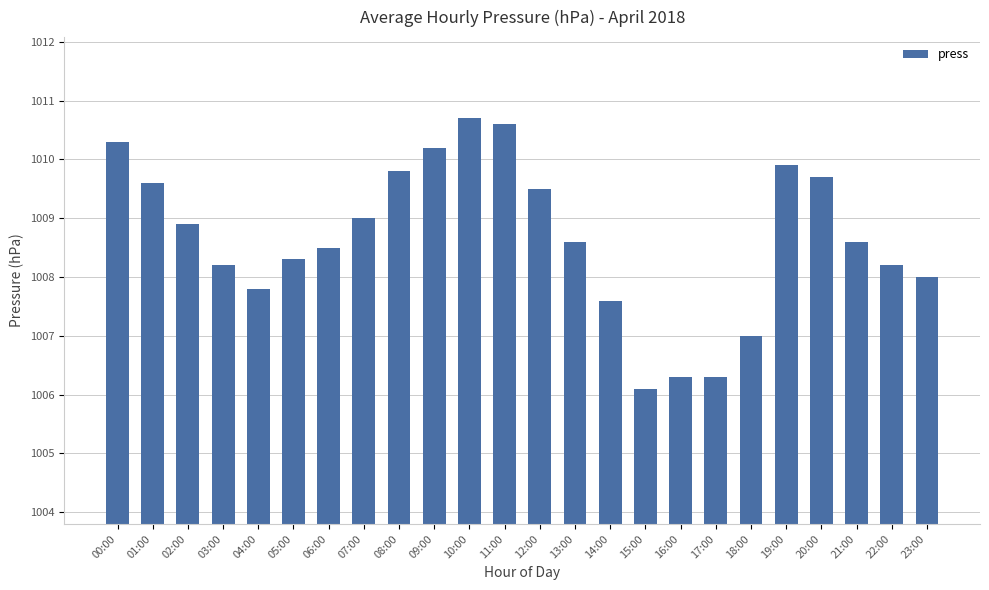

What is the label of the 2nd bar from the left?

01:00